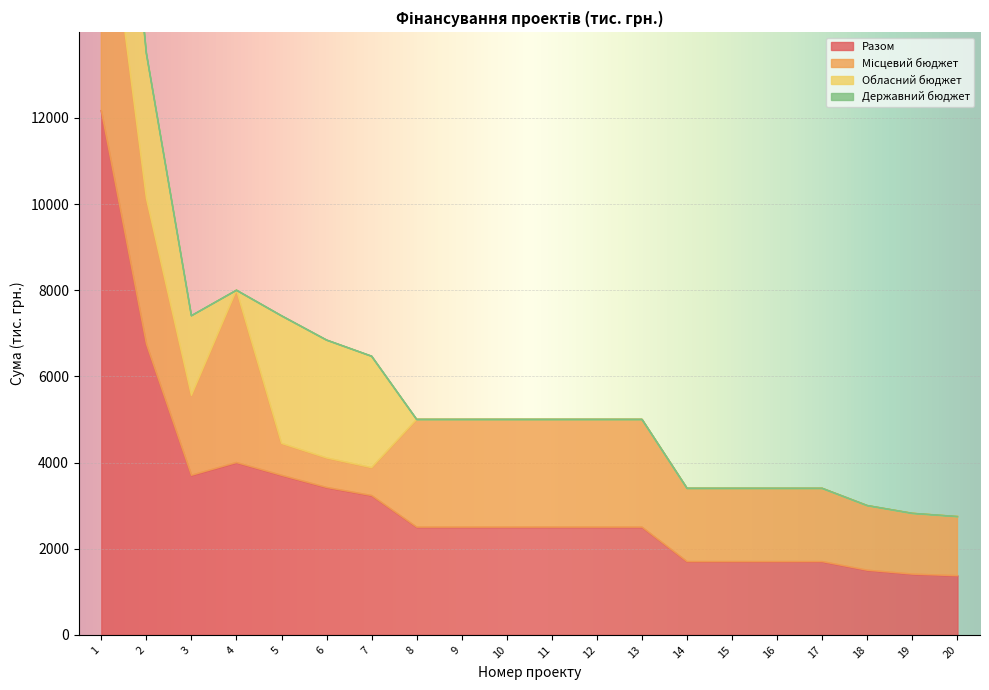

True or false: Державний бюджет and Місцевий бюджет intersect in this chart.

False